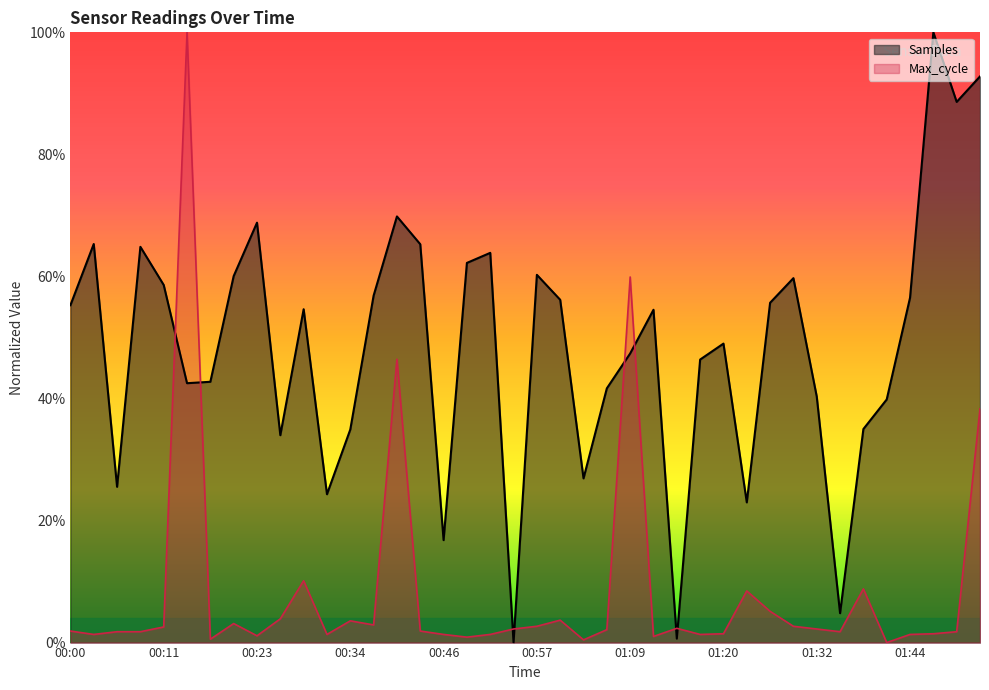

After their last crossing, which series has the higher values: Samples or Max_cycle?

Samples